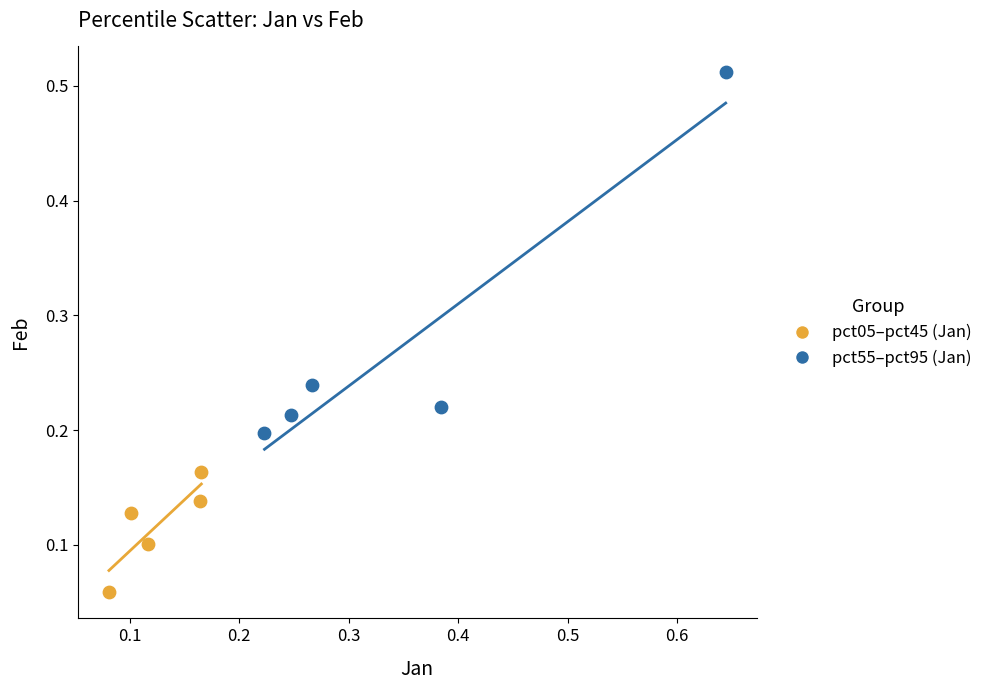

Which series has the widest spread of Y values?

pct55–pct95 (Jan)